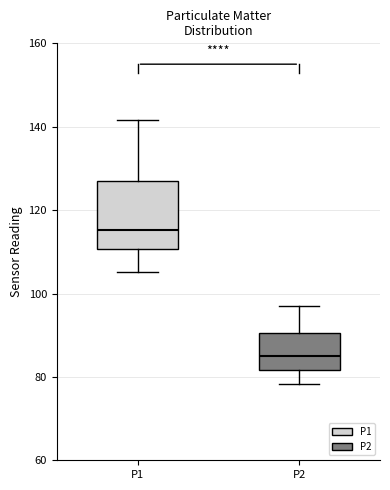

Reading left to right, transcribe this box plot: for each box, give where its median line is, the range the box spans, and where its two whiskers end, as read against the y-axis. The values are not printed on the chart, so give them approximately, as read against the axis.

P1: median 116, box 110 to 128, whiskers 106 to 142
P2: median 84, box 82 to 90, whiskers 78 to 98